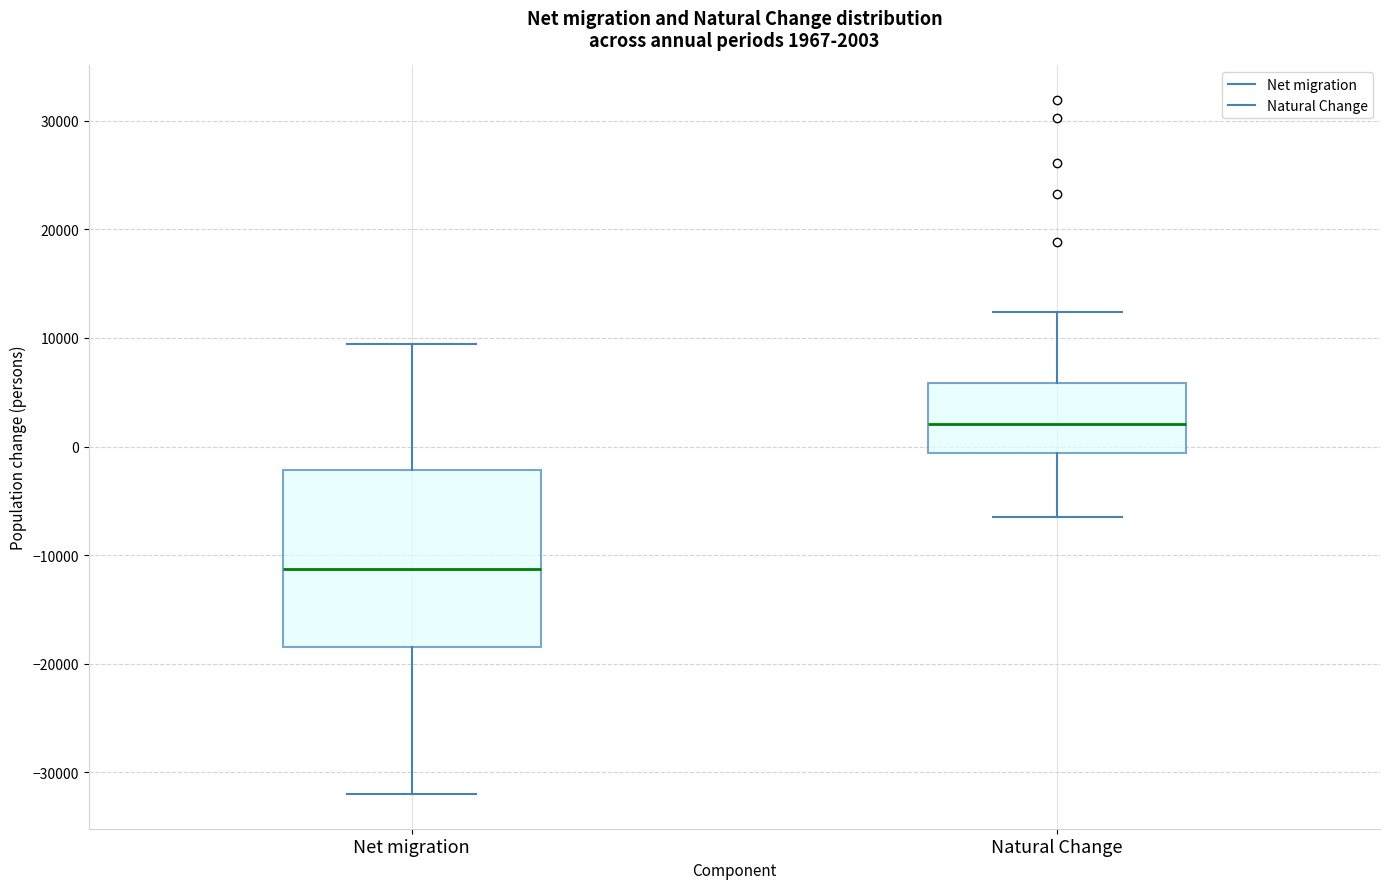

Comparing the boxes themselves (not the whiskers), which one is the tallest?

Net migration